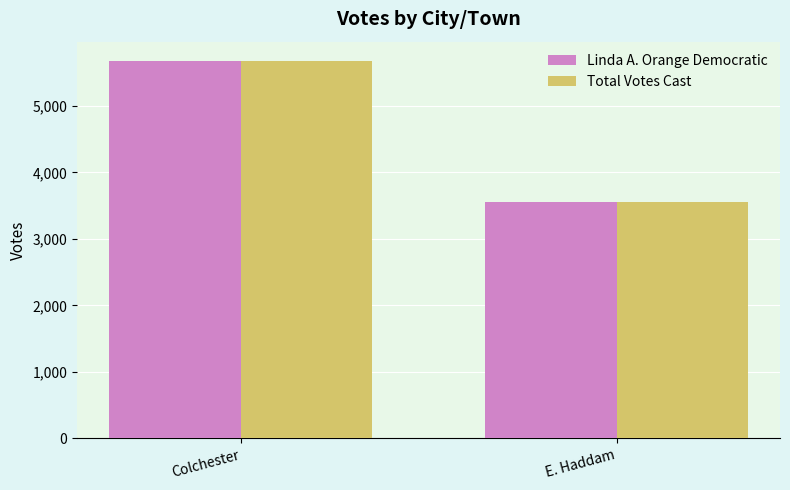

Reading left to right, what are all the values shown in this chart?

Linda A. Orange Democratic: Colchester=5682	E. Haddam=3556
Total Votes Cast: Colchester=5682	E. Haddam=3556